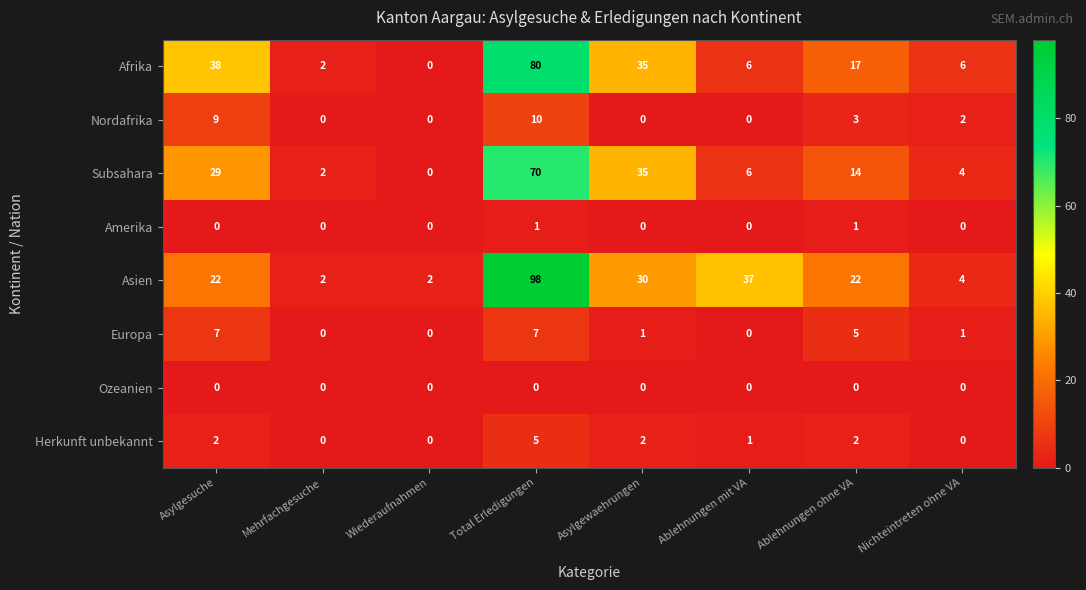

How many values in the Nordafrika series are below 2?

4